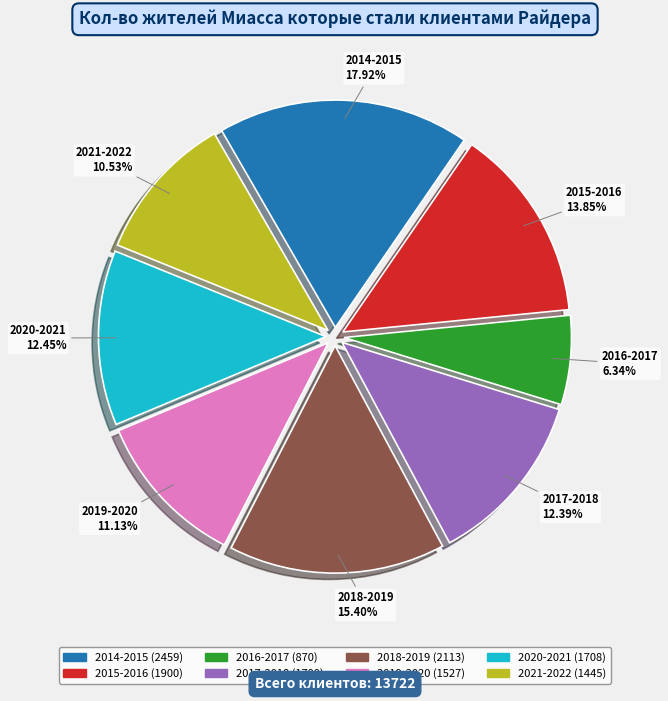

What is the ratio of the value at 2021-2022 to the value at 2020-2021?

0.8